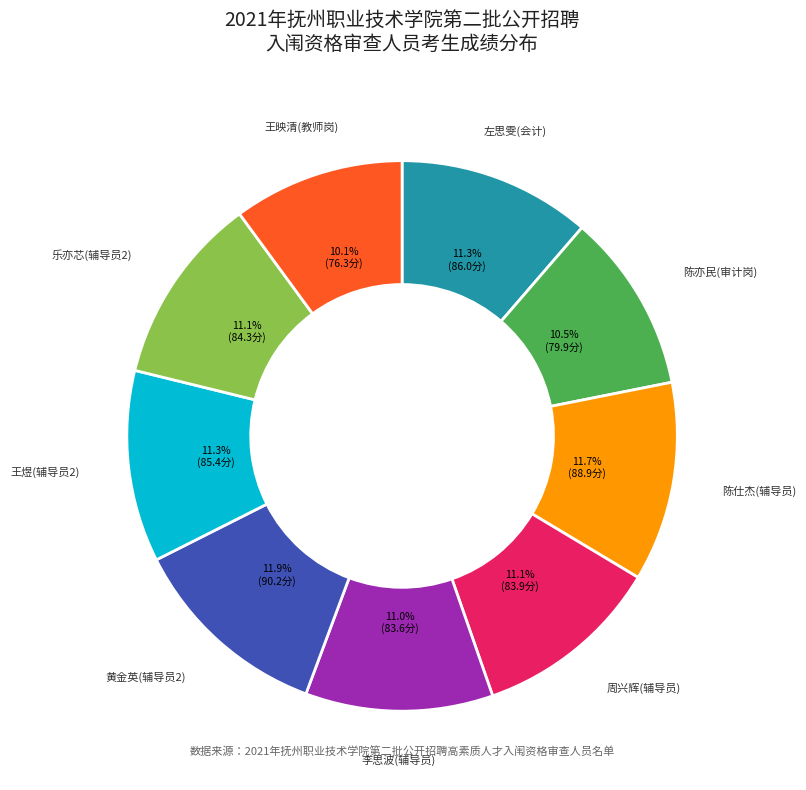

Count the number of slices in the pie.

9